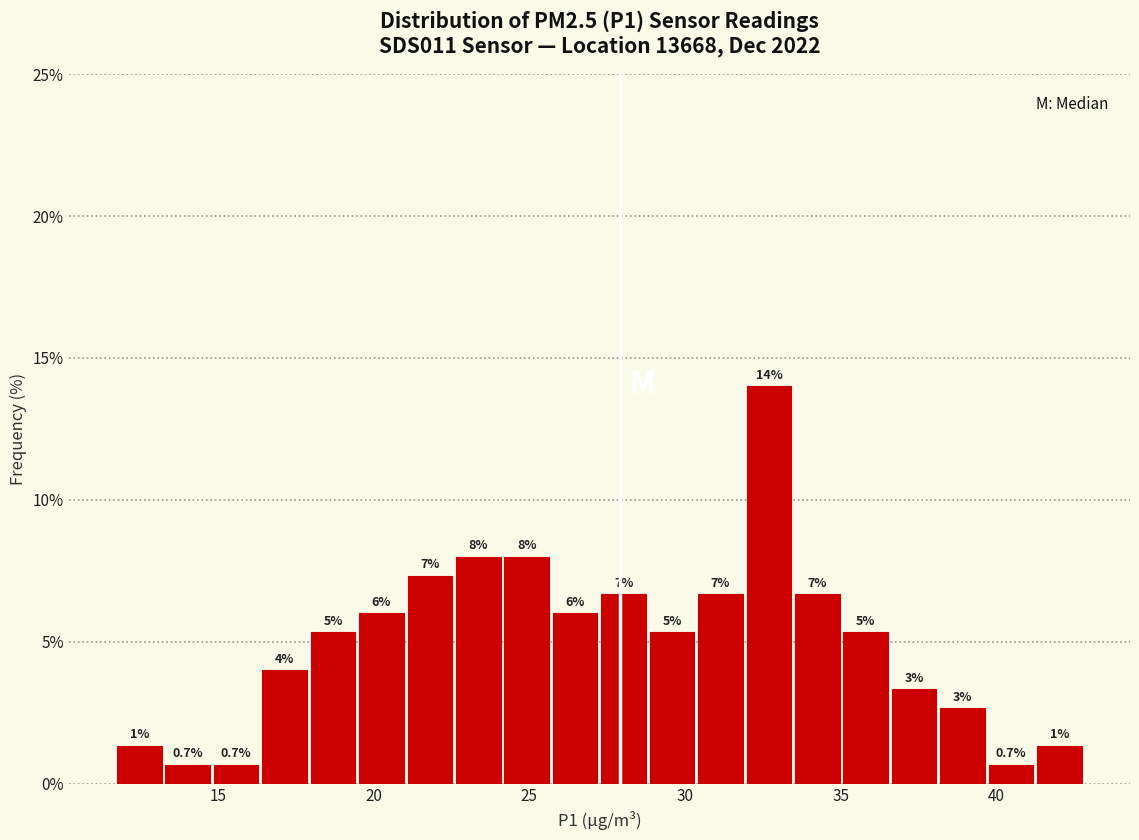

Around what value on the x-axis is the tallest bar? Give the approximate position of its centre, as read against the axis.

32.5